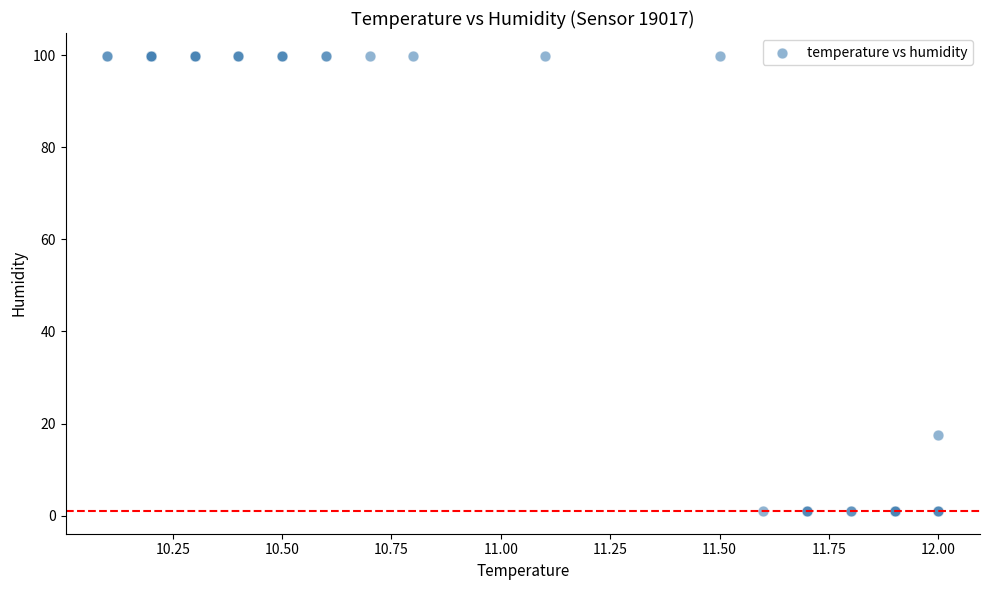

What Y value in the scatter plot is closest to 50?

17.6